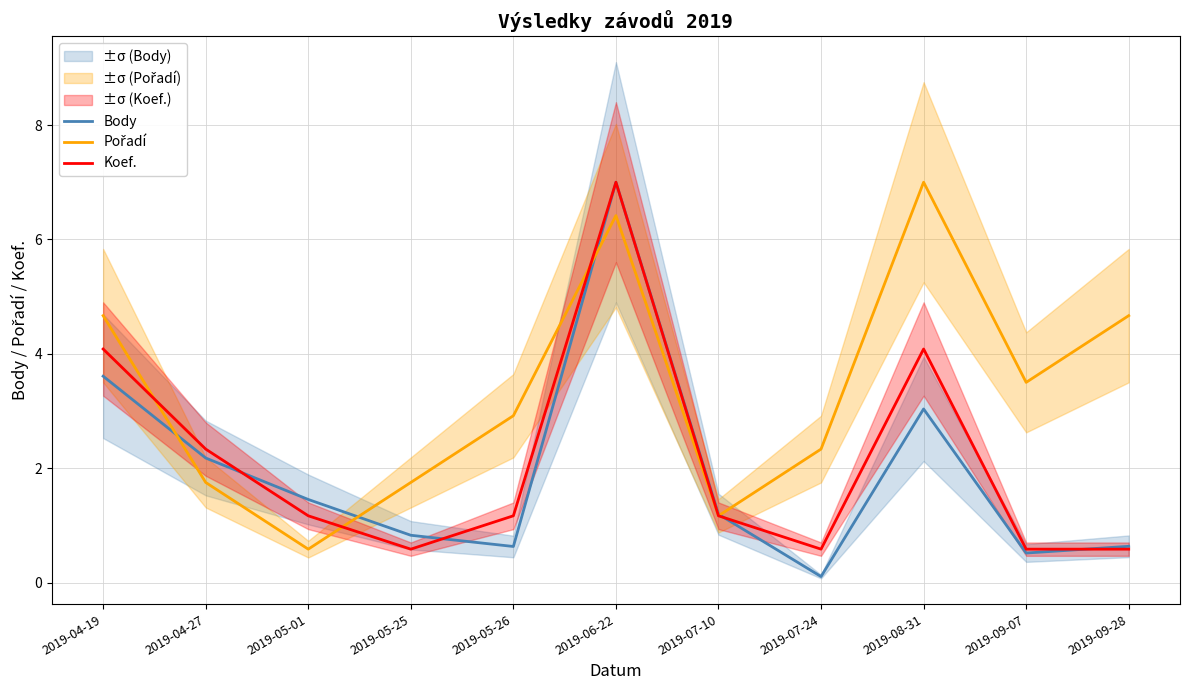

What is the minimum value shown in the chart?

0.1